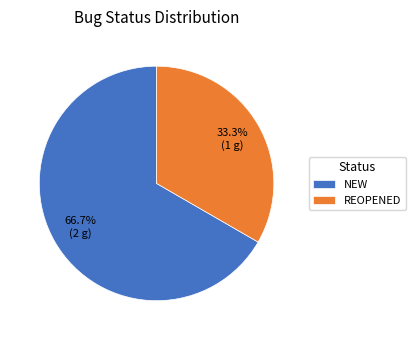

Does REOPENED account for over 50% of the chart?

No